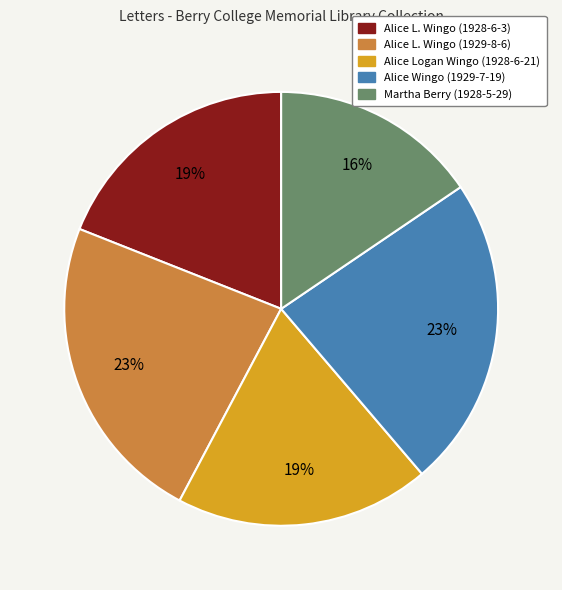

Is the sum of Alice L. Wingo (1928-6-3) and Alice L. Wingo (1929-8-6) greater than half?

No